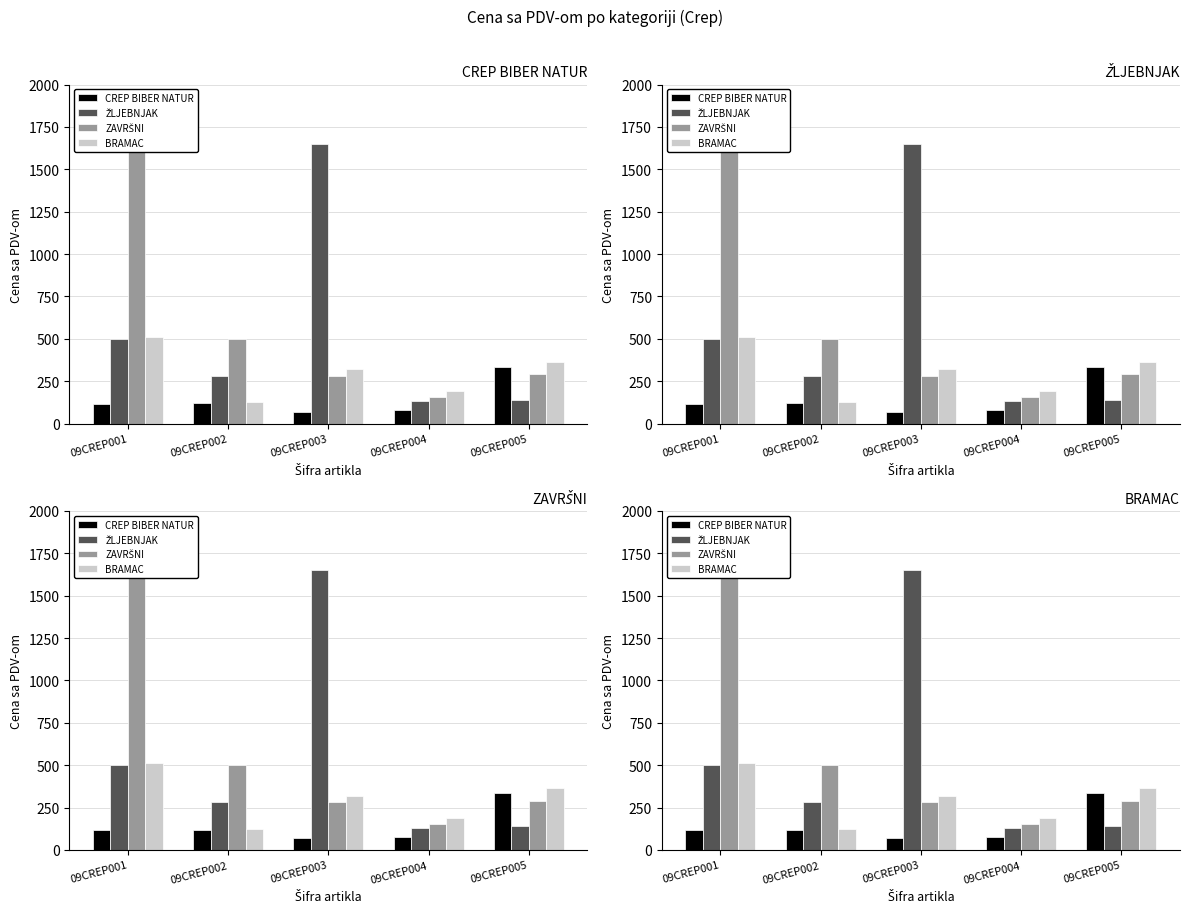

Reading right to left, extract all data points from this chart.

CREP BIBER NATUR: 335.0	77.0	70.0	120.0	115.0
ŽLJEBNJAK: 140.0	130.0	1650.0	280.0	500.0
ZAVRŠNI: 290.0	155.0	280.0	500.0	1900.0
BRAMAC: 365.0	190.0	320.0	125.0	510.0